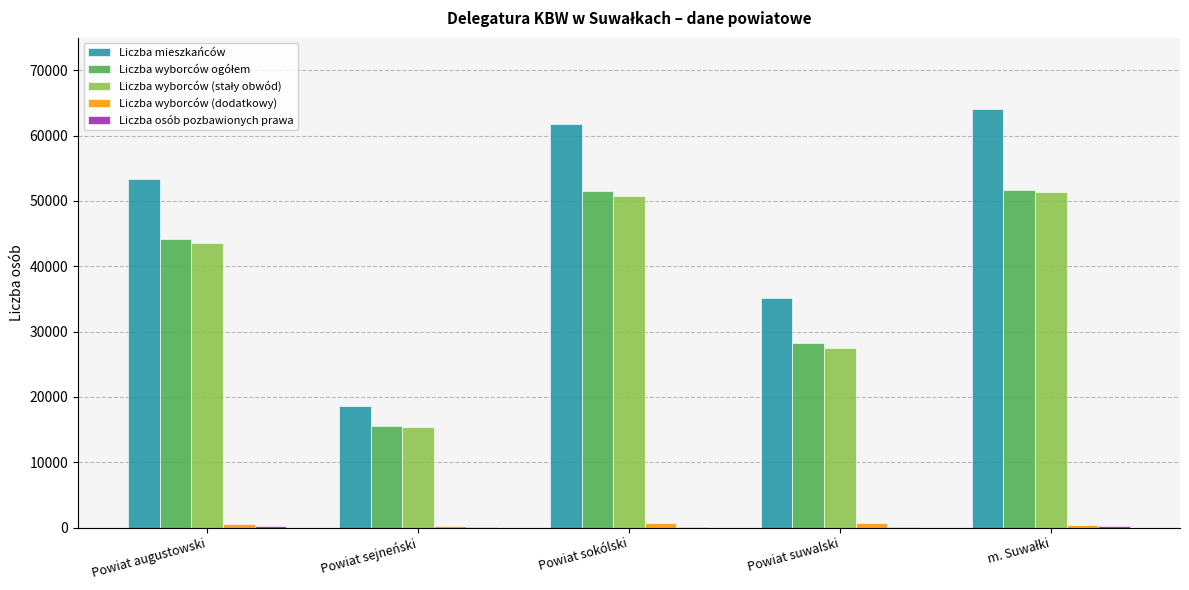

Between Powiat augustowski and Powiat sokólski, which series saw the biggest shift?

Liczba mieszkańców